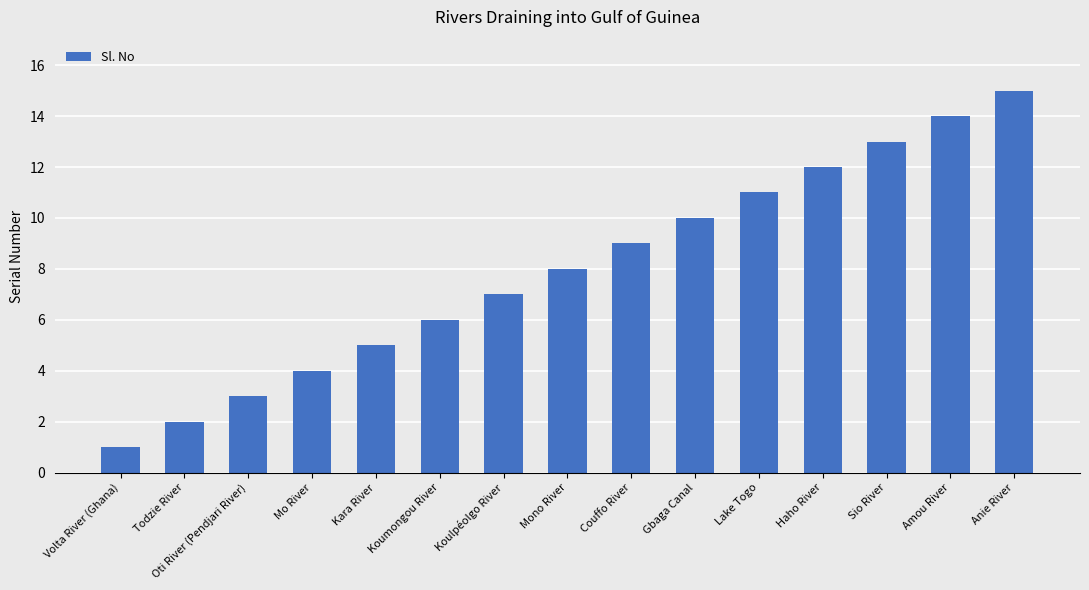

At which label is the value closest to 8?

Mono River